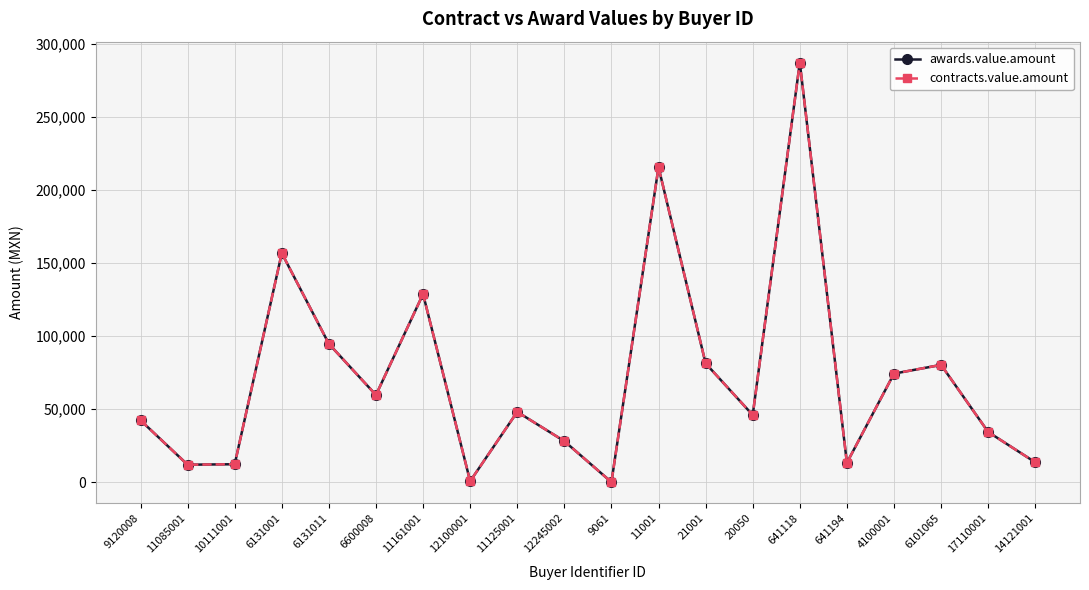

True or false: awards.value.amount has a value of 87.0 at 9061.

True